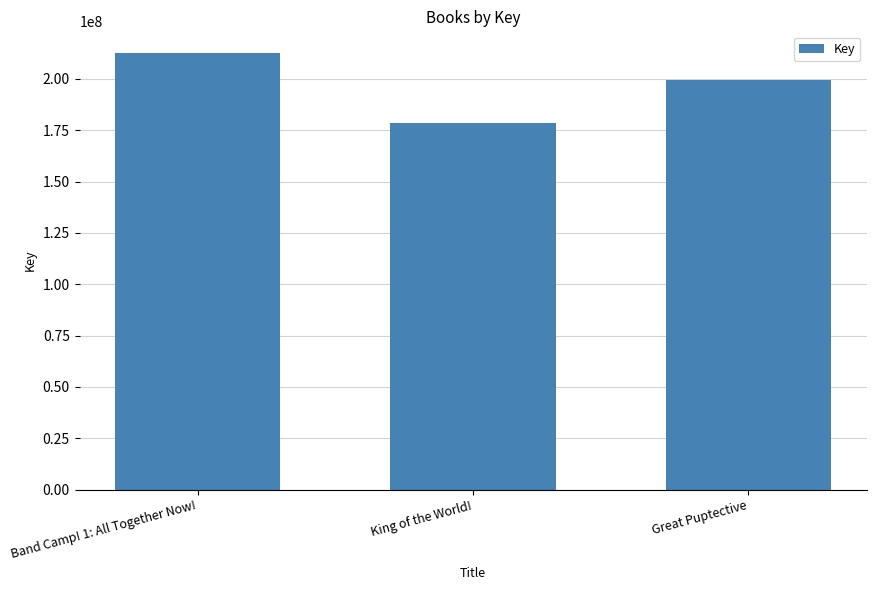

What is the sum of all values?

590526041